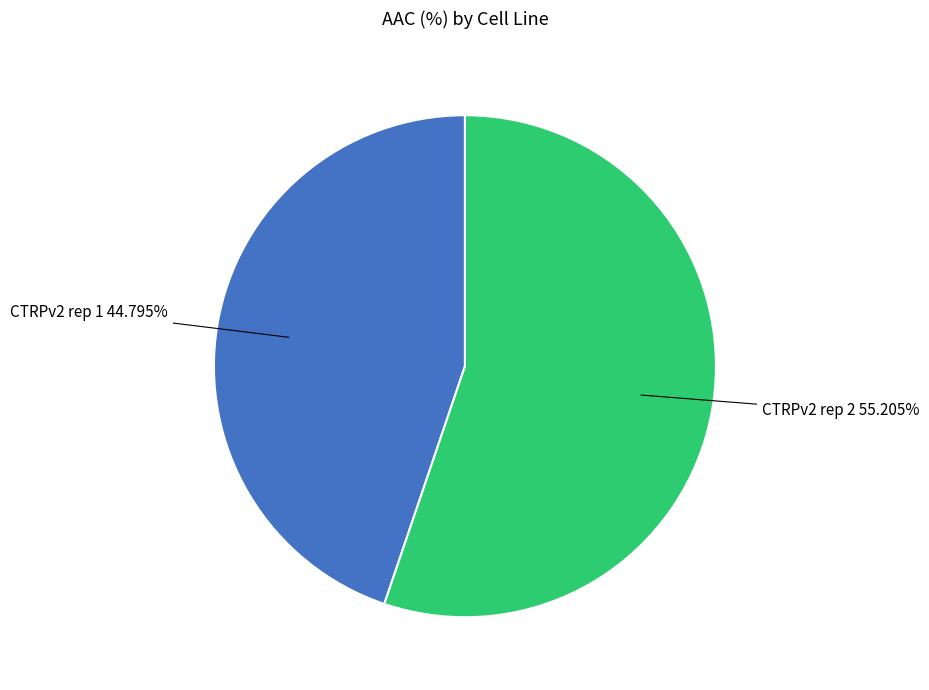

Rank the categories by value from highest to lowest.

CTRPv2 rep 2, CTRPv2 rep 1